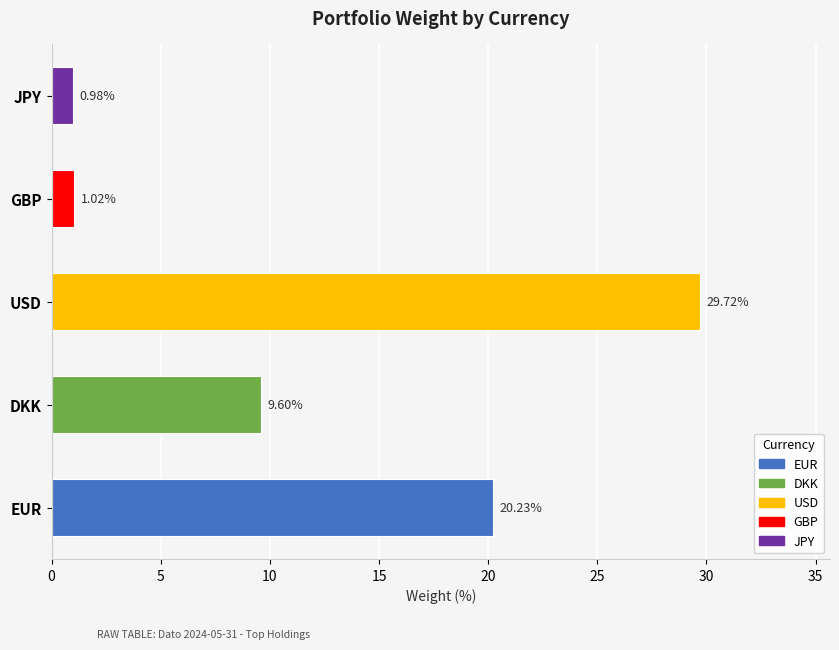

Which has a higher value, DKK or EUR?

EUR